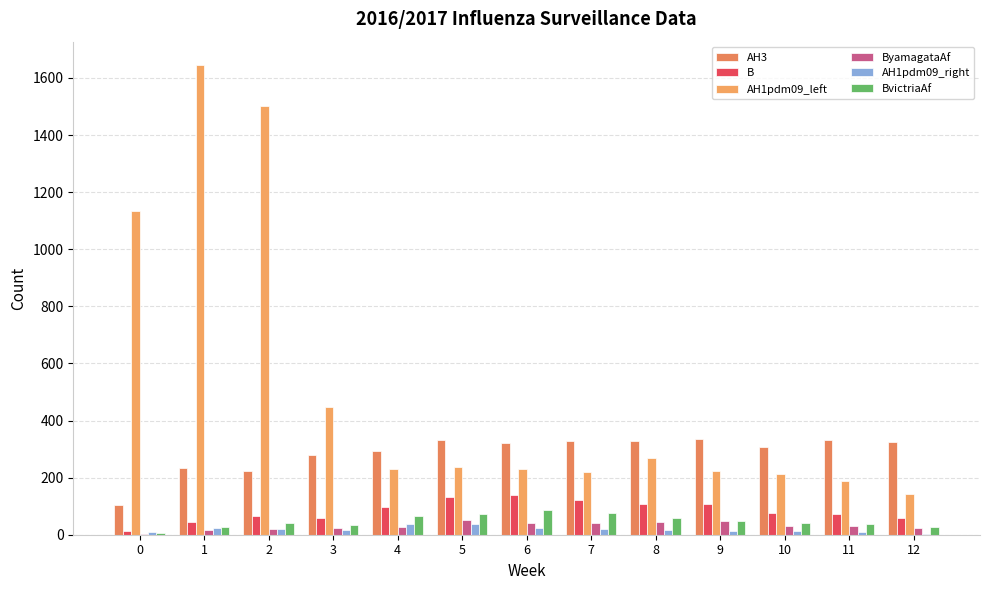

Reading left to right, what are all the values shown in this chart?

AH3: 103	235	222	281	294	332	320	328	329	336	306	332	325
B: 13	44	66	59	96	131	139	123	109	109	75	71	57
AH1pdm09_left: 1135	1645	1502	446	229	236	231	221	269	223	213	189	143
ByamagataAf: 4	15	19	22	27	50	41	42	46	48	31	29	24
AH1pdm09_right: 9	22	20	18	37	36	24	20	16	14	13	11	4
BvictriaAf: 7	28	40	34	65	74	88	75	57	48	40	39	26